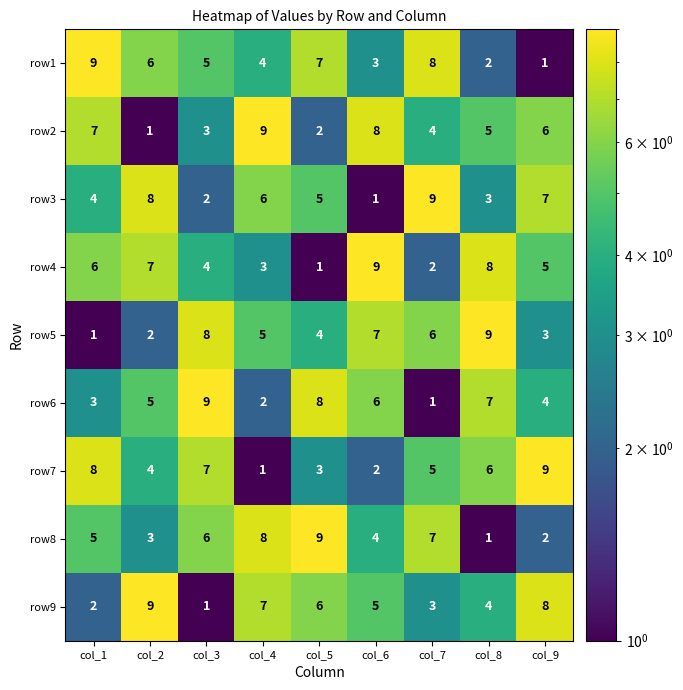

How many series are shown in this chart?

9